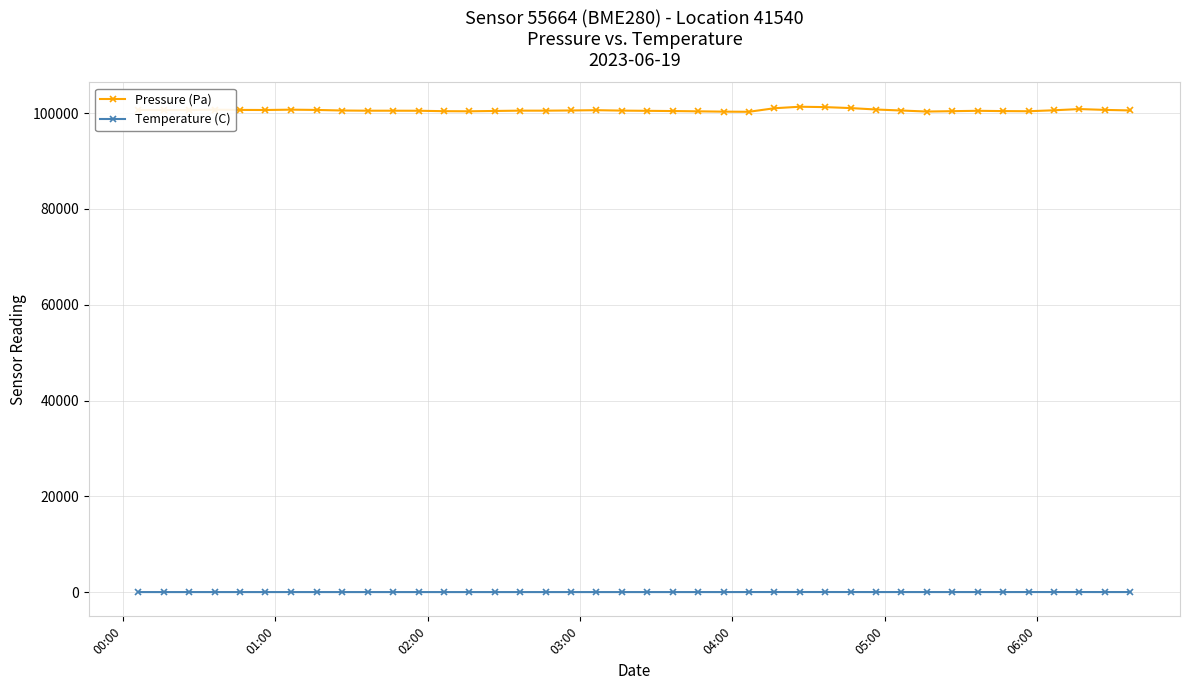

Which series has the widest spread of values?

Pressure (Pa)